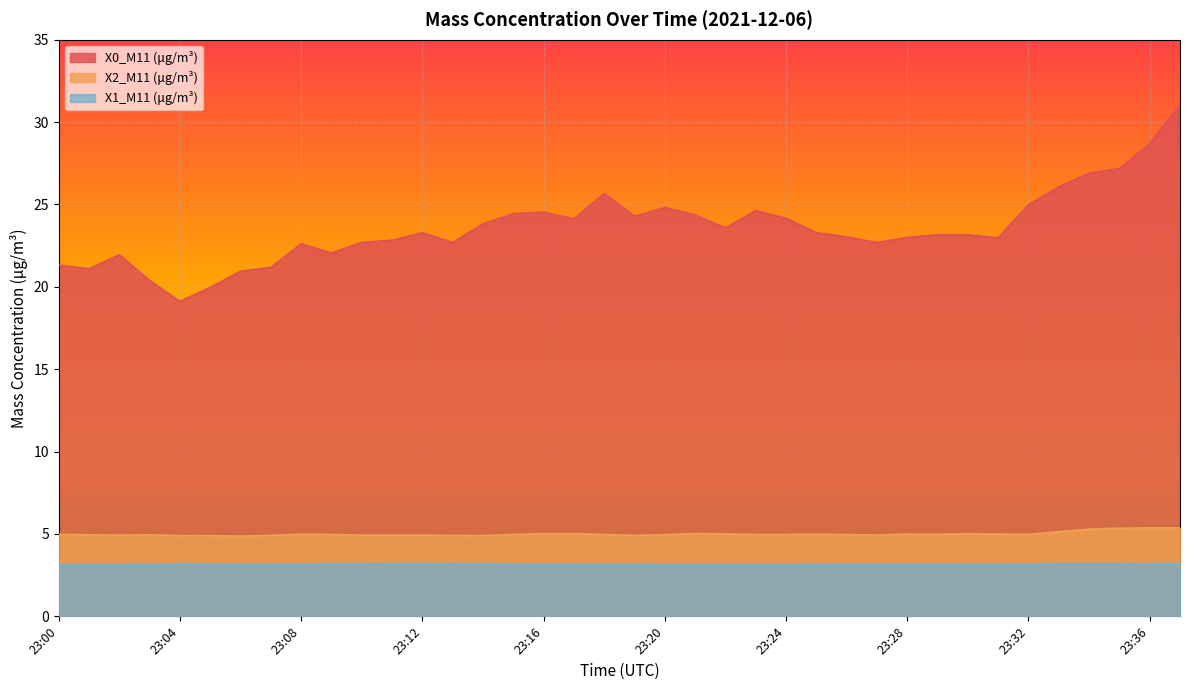

Reading right to left, what are all the values shown in this chart?

X0_M11 (μg/m³): 23:37=31.1	23:36=28.7	23:35=27.2	23:34=26.9	23:33=26.1	23:32=25.0	23:31=23.0	23:30=23.2	23:29=23.2	23:28=23.0	23:27=22.7	23:26=23.0	23:25=23.3	23:24=24.2	23:23=24.6	23:22=23.6	23:21=24.4	23:20=24.8	23:19=24.3	23:18=25.7	23:17=24.1	23:16=24.5	23:15=24.4	23:14=23.8	23:13=22.7	23:12=23.3	23:11=22.8	23:10=22.7	23:09=22.1	23:08=22.6	23:07=21.2	23:06=20.9	23:05=20.0	23:04=19.1	23:03=20.4	23:02=21.9	23:01=21.1	23:00=21.3
X2_M11 (μg/m³): 23:37=5.4	23:36=5.4	23:35=5.3	23:34=5.3	23:33=5.1	23:32=5.0	23:31=5.0	23:30=5.0	23:29=5.0	23:28=5.0	23:27=4.9	23:26=5.0	23:25=5.0	23:24=5.0	23:23=5.0	23:22=5.0	23:21=5.0	23:20=5.0	23:19=4.9	23:18=5.0	23:17=5.0	23:16=5.0	23:15=5.0	23:14=4.9	23:13=4.9	23:12=4.9	23:11=4.9	23:10=4.9	23:09=5.0	23:08=5.0	23:07=4.9	23:06=4.9	23:05=4.9	23:04=4.9	23:03=5.0	23:02=4.9	23:01=5.0	23:00=5.0
X1_M11 (μg/m³): 23:37=3.2	23:36=3.2	23:35=3.2	23:34=3.2	23:33=3.2	23:32=3.2	23:31=3.1	23:30=3.1	23:29=3.2	23:28=3.2	23:27=3.2	23:26=3.2	23:25=3.1	23:24=3.1	23:23=3.1	23:22=3.1	23:21=3.1	23:20=3.1	23:19=3.1	23:18=3.1	23:17=3.1	23:16=3.2	23:15=3.2	23:14=3.2	23:13=3.2	23:12=3.2	23:11=3.2	23:10=3.2	23:09=3.2	23:08=3.2	23:07=3.1	23:06=3.1	23:05=3.2	23:04=3.2	23:03=3.1	23:02=3.1	23:01=3.1	23:00=3.1